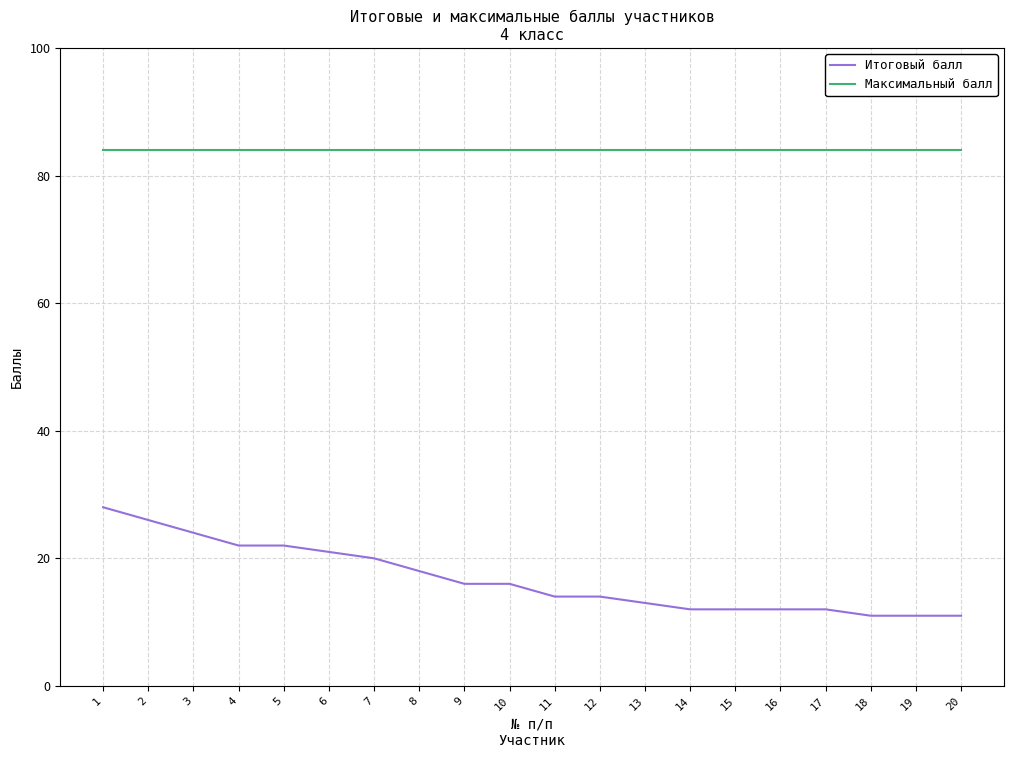

True or false: Итоговый балл and Максимальный балл cross at least once.

False